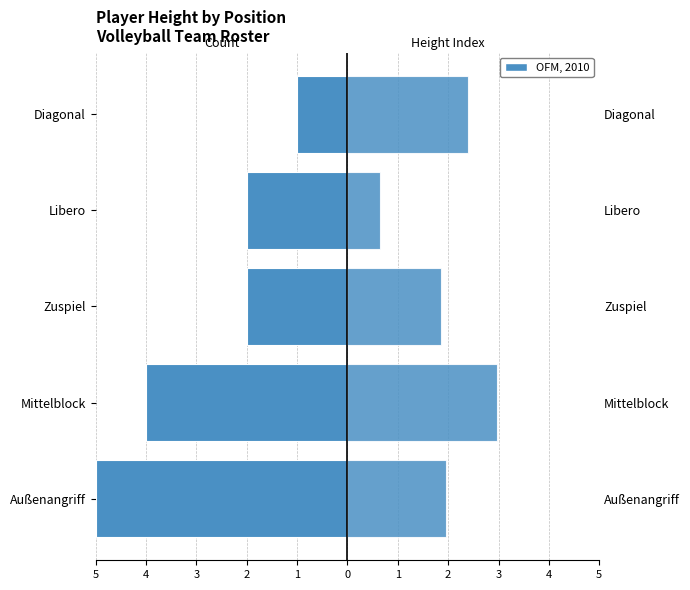

Which series has the largest range (max minus min)?

Player Count (left)